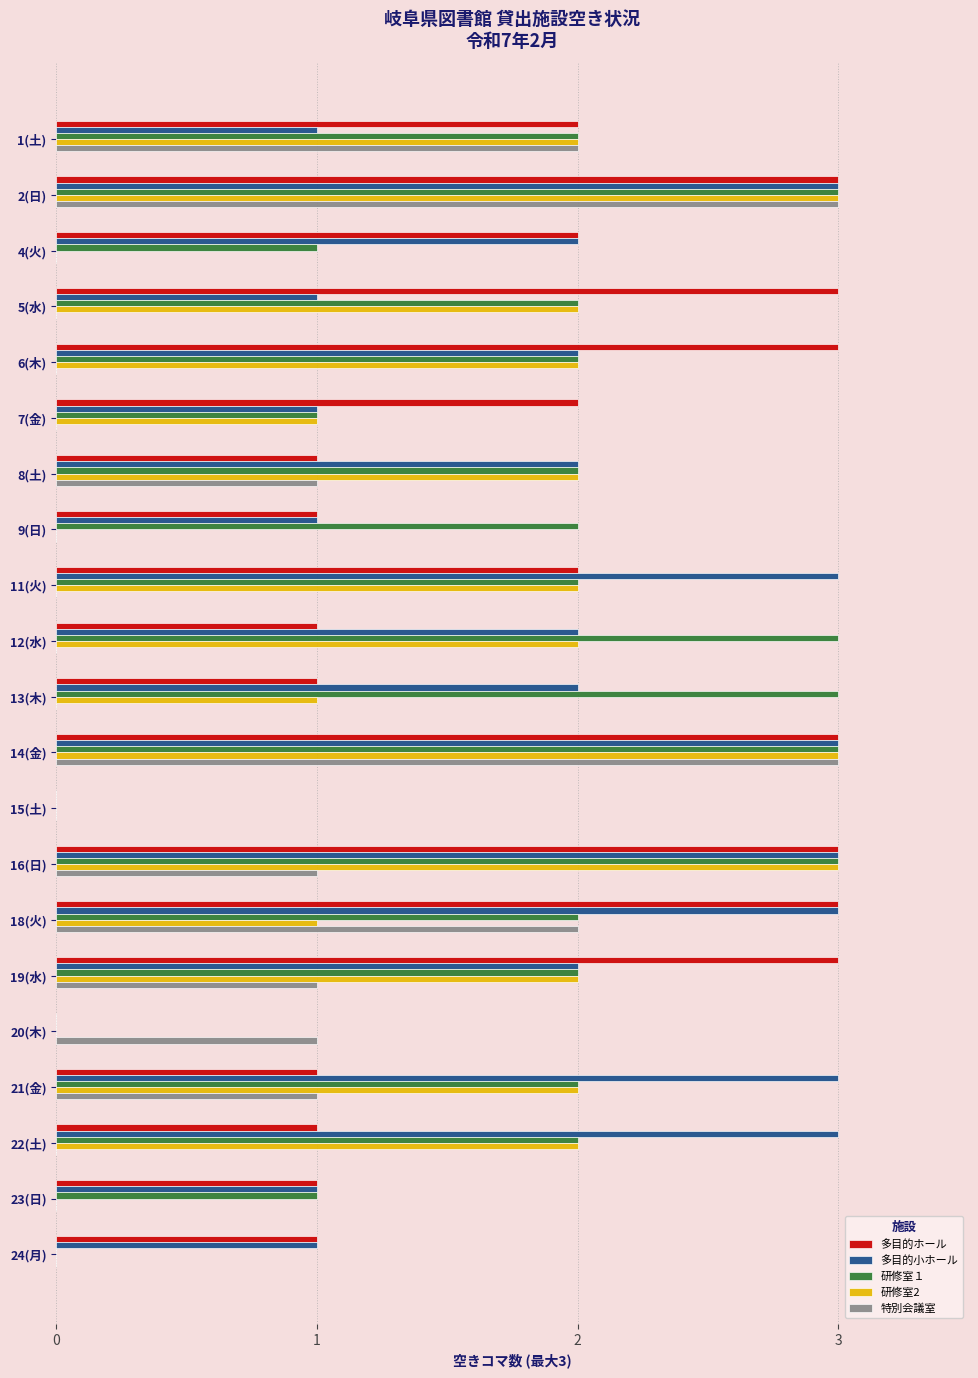

Count the number of data series in this chart.

5